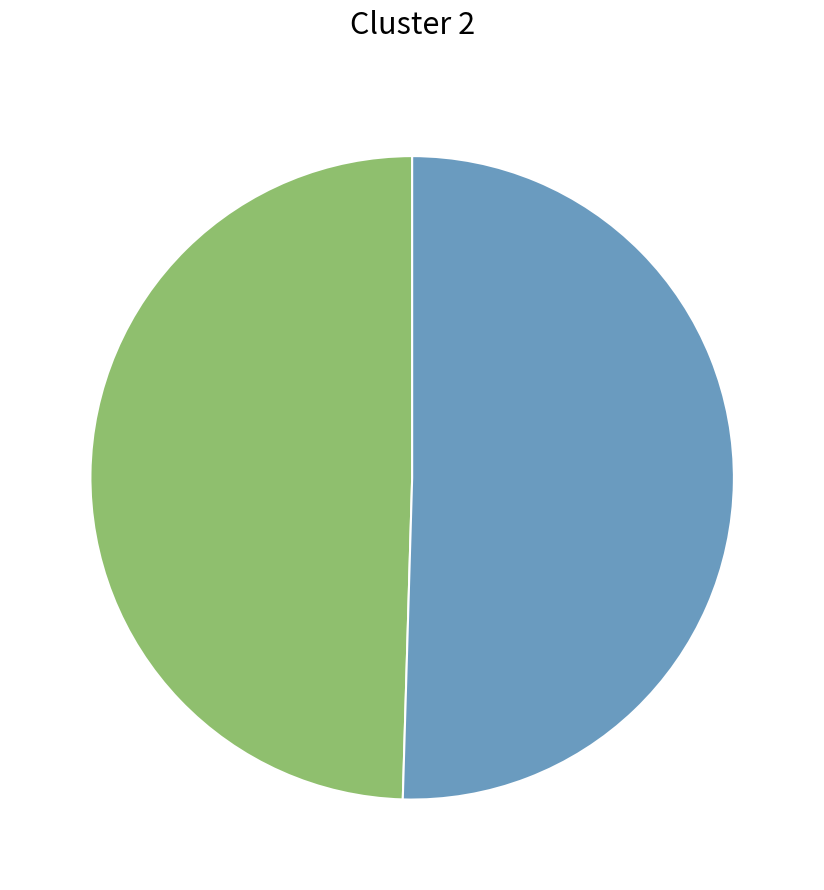

Is there a majority slice in this chart?

Yes